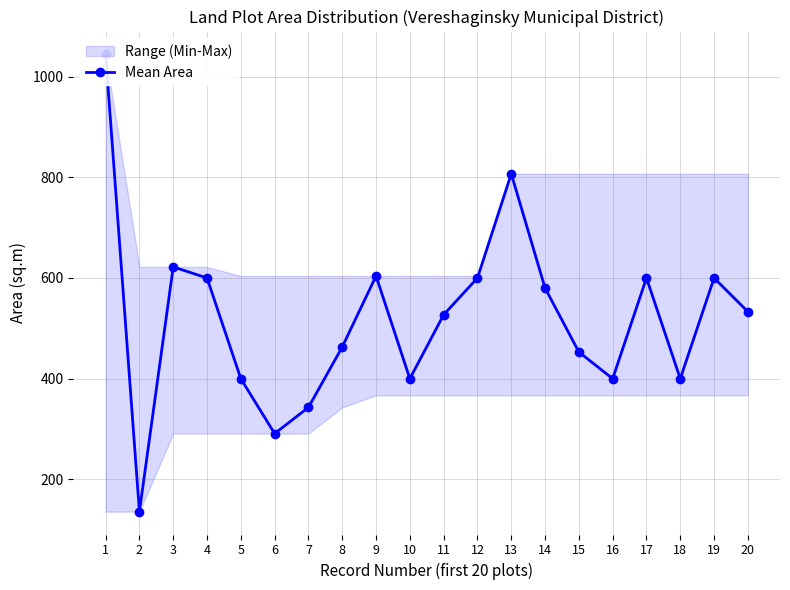

How many lines are shown in the chart?

1